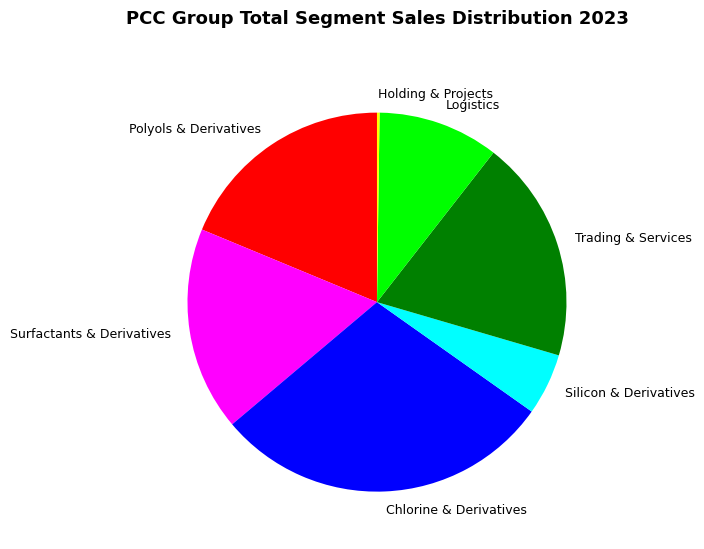

Is the sum of Surfactants & Derivatives and Trading & Services greater than half?

No